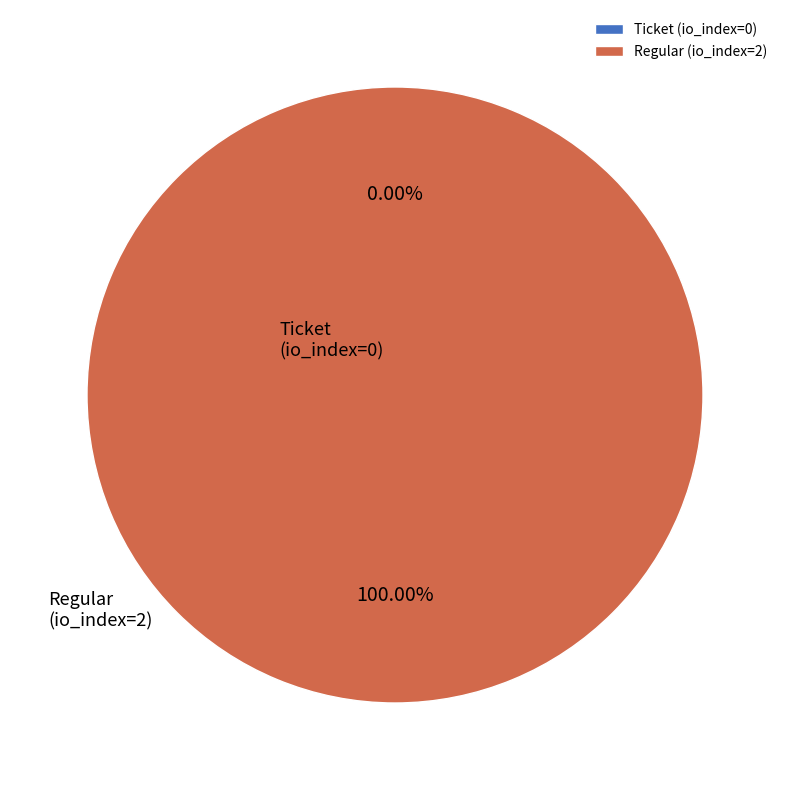

Rank the categories by value from highest to lowest.

Regular (io_index=2), Ticket (io_index=0)